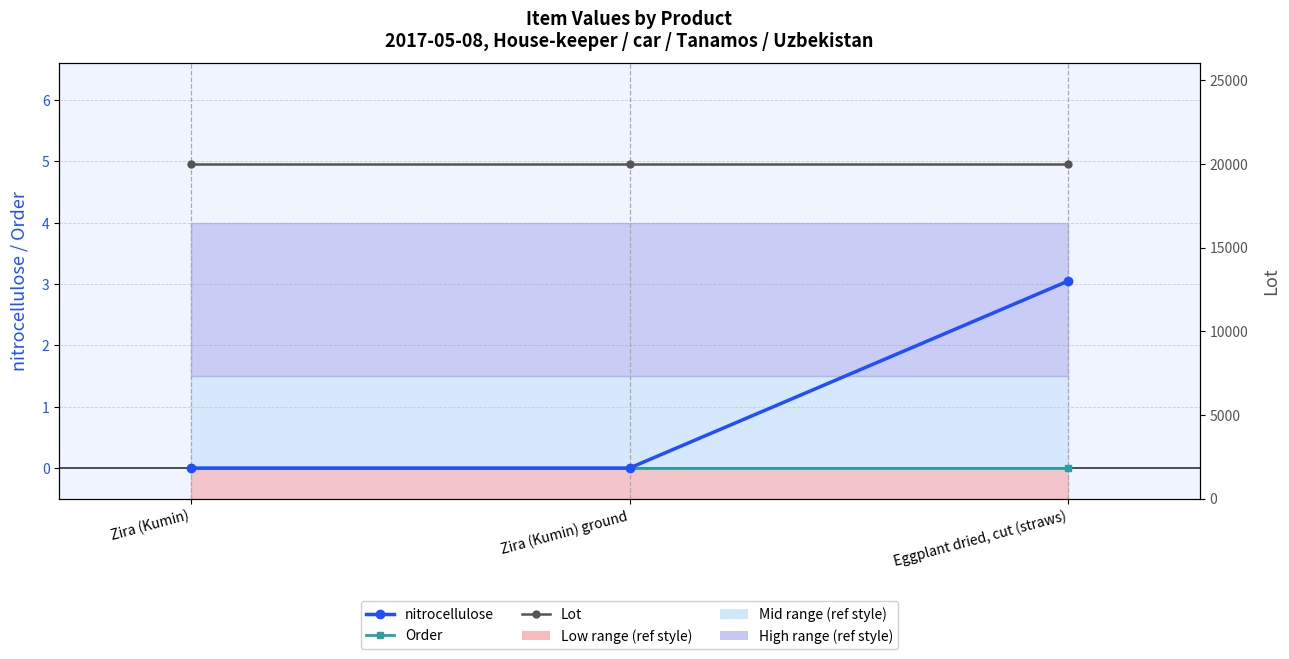

What is the minimum value for Lot?

20000.0